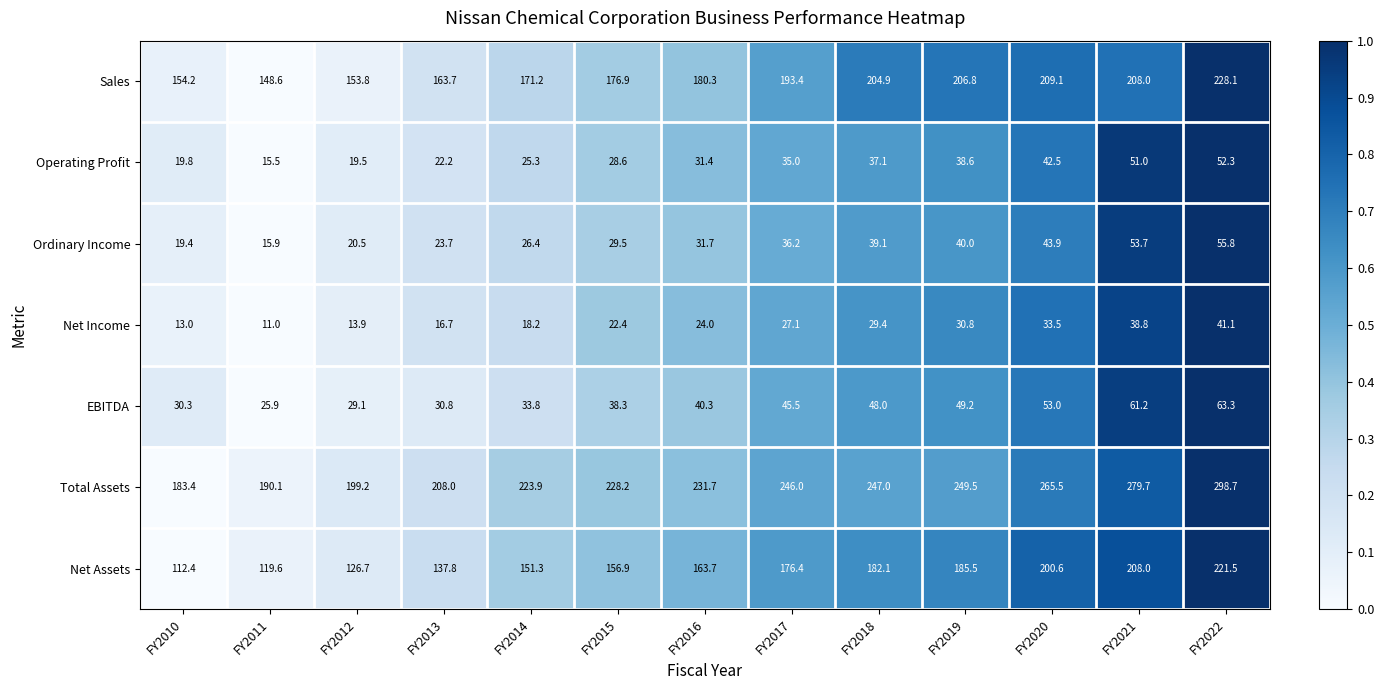

List the series in order of their peak value, highest first.

Total Assets, Sales, Net Assets, EBITDA, Ordinary Income, Operating Profit, Net Income